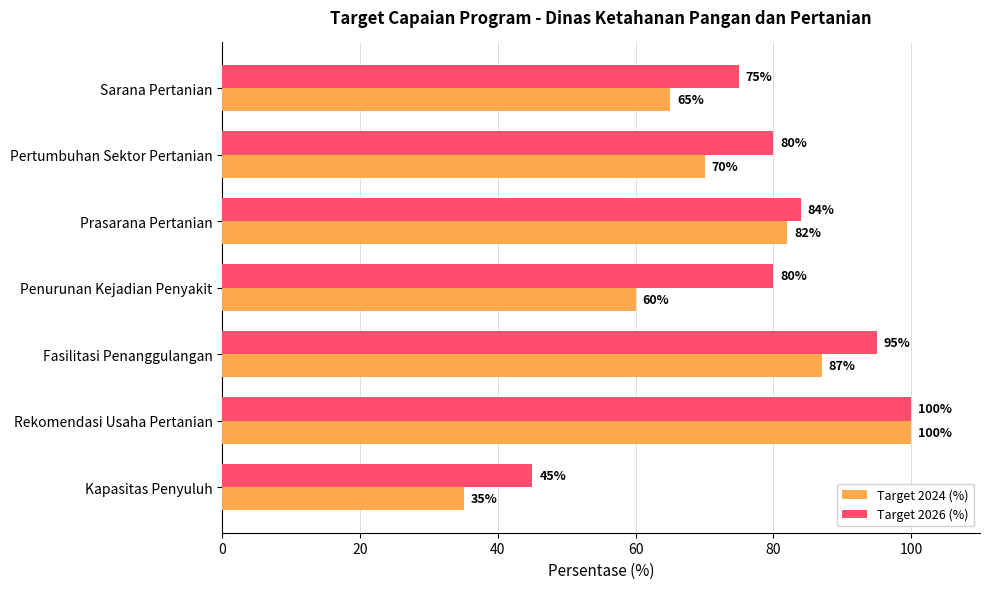

Is the value of Target 2026 (%) at Penurunan Kejadian Penyakit greater than the value of Target 2024 (%) at Fasilitasi Penanggulangan?

No